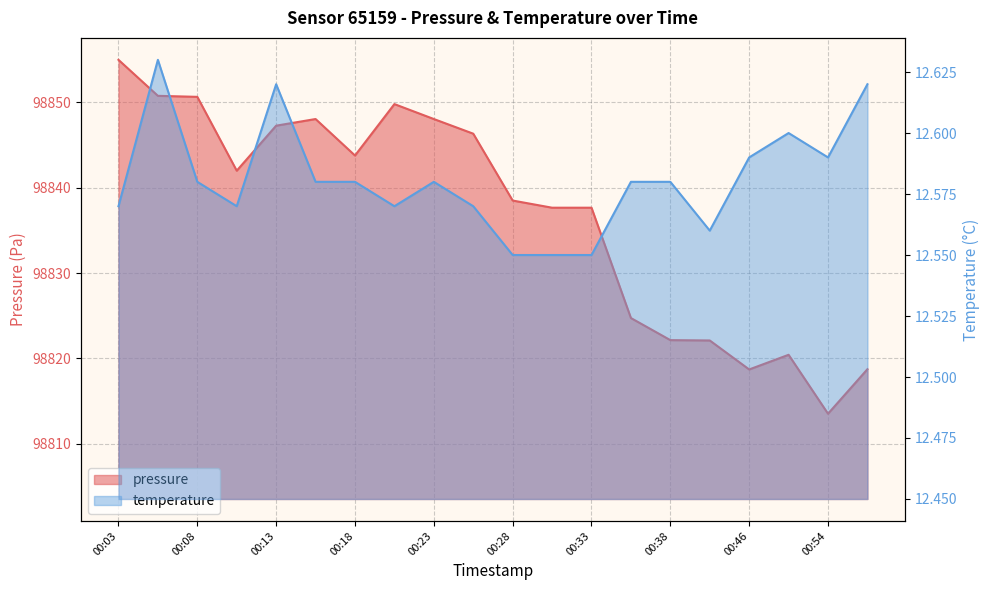

Between 00:16 and 00:46, which is larger?

00:16